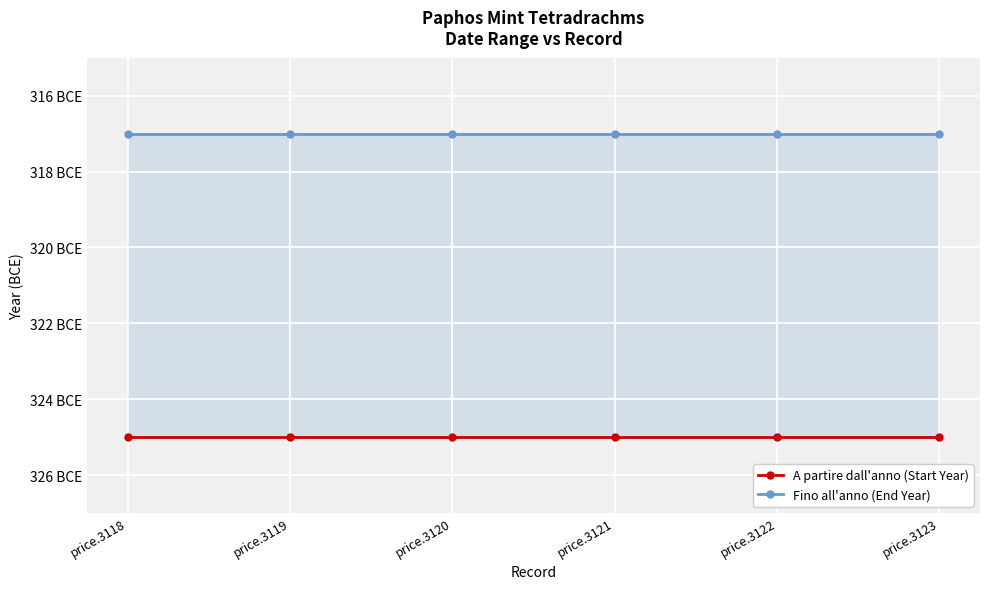

Is the value of Fino all'anno (End Year) at price.3123 greater than the value of A partire dall'anno (Start Year) at price.3122?

Yes